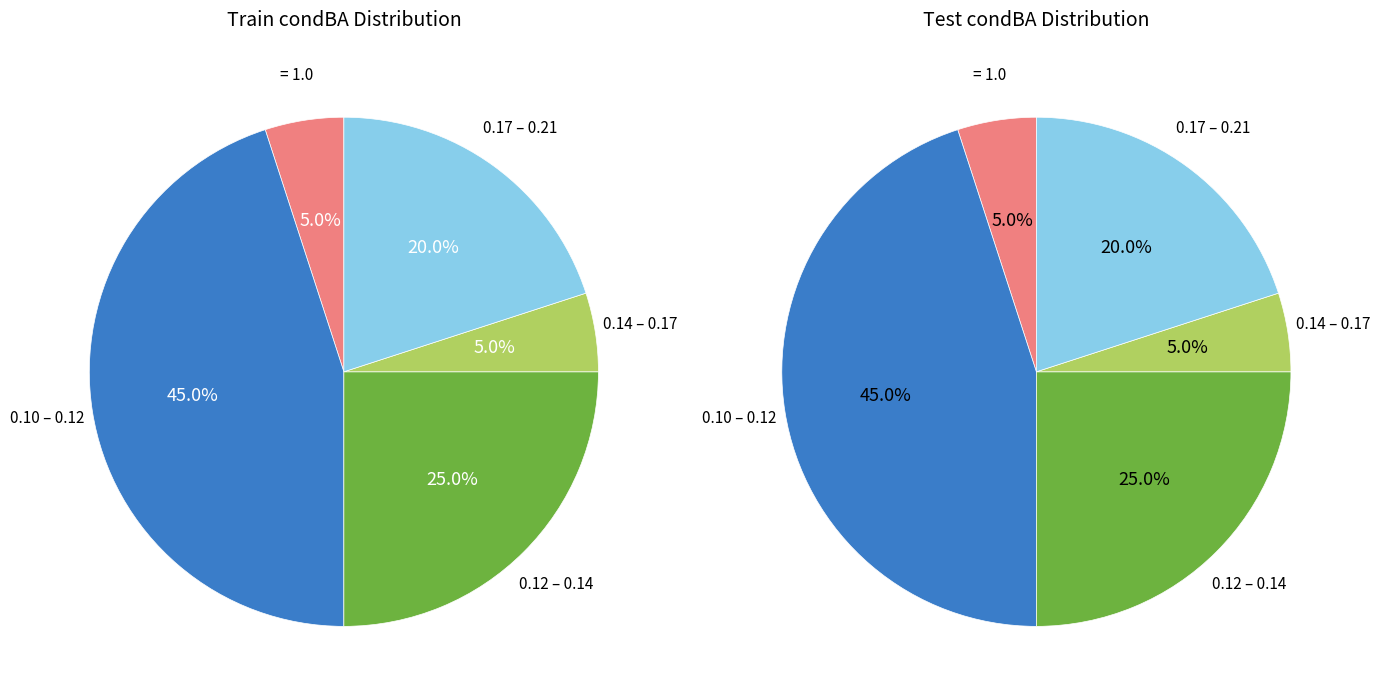

True or false: 31 accounts for 1% of the total.

False